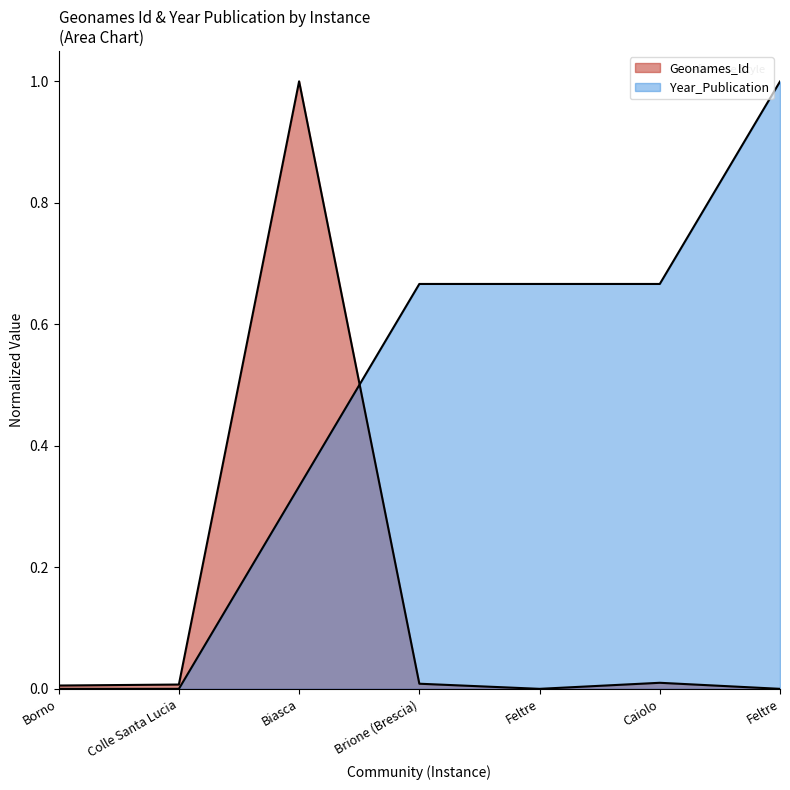

The value of Geonames_Id at Caiolo is 0.0. True or false?

False